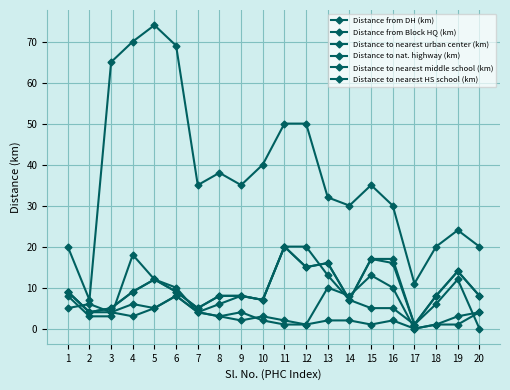

True or false: Distance from DH (km) and Distance to nat. highway (km) cross at least once.

False